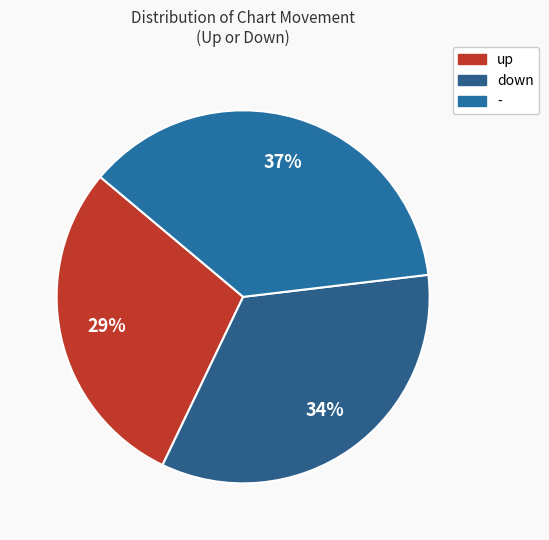

What percentage is NOT represented by -?

63.0%